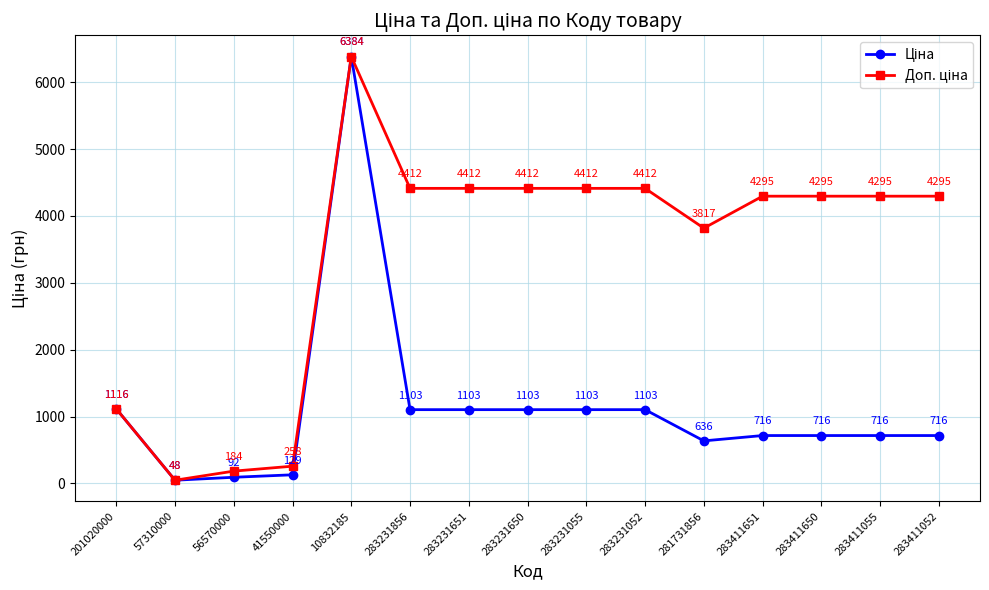

At which category is the sum across all series the highest?

10832185